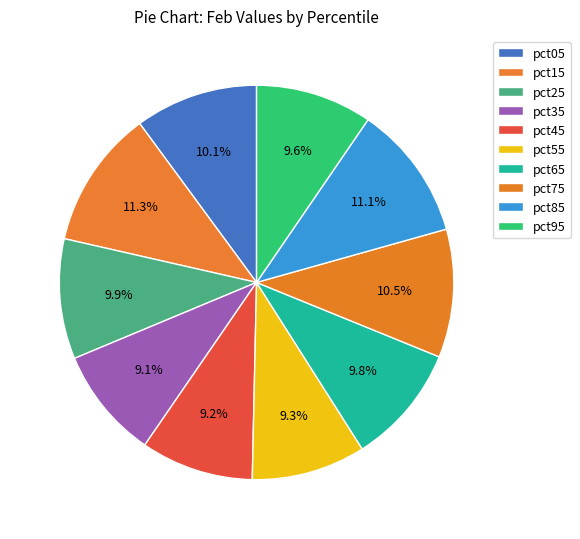

Count the number of slices in the pie.

10